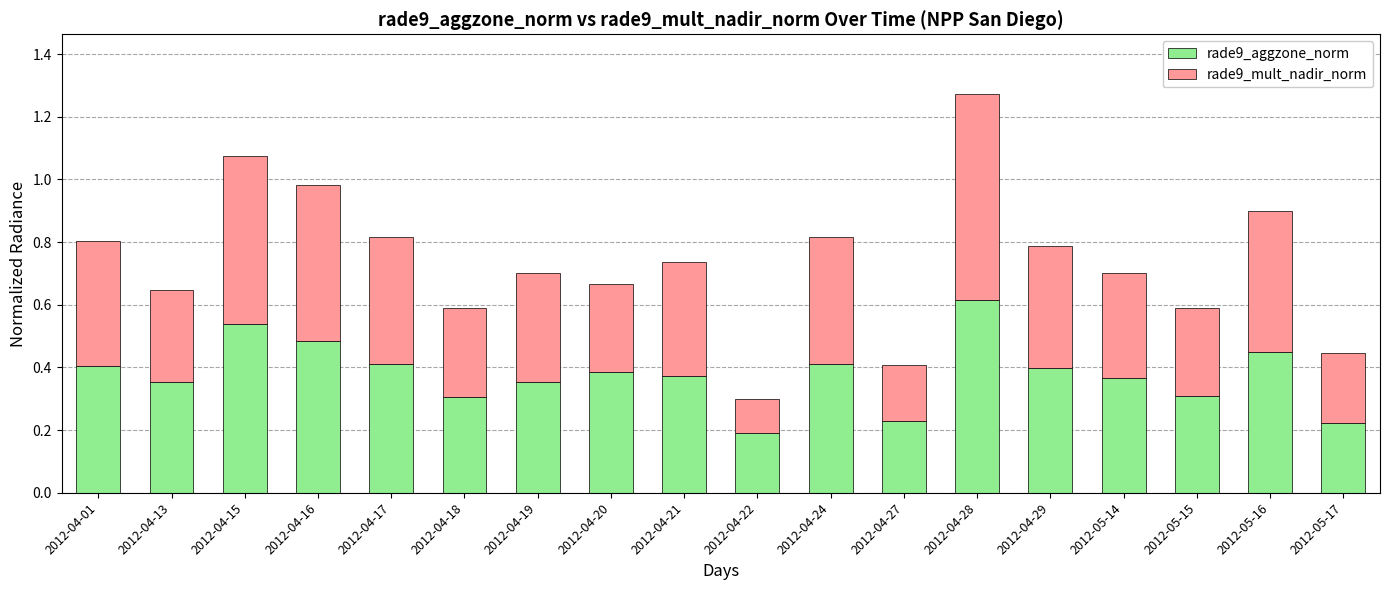

What are all the series names shown in the legend?

rade9_aggzone_norm, rade9_mult_nadir_norm